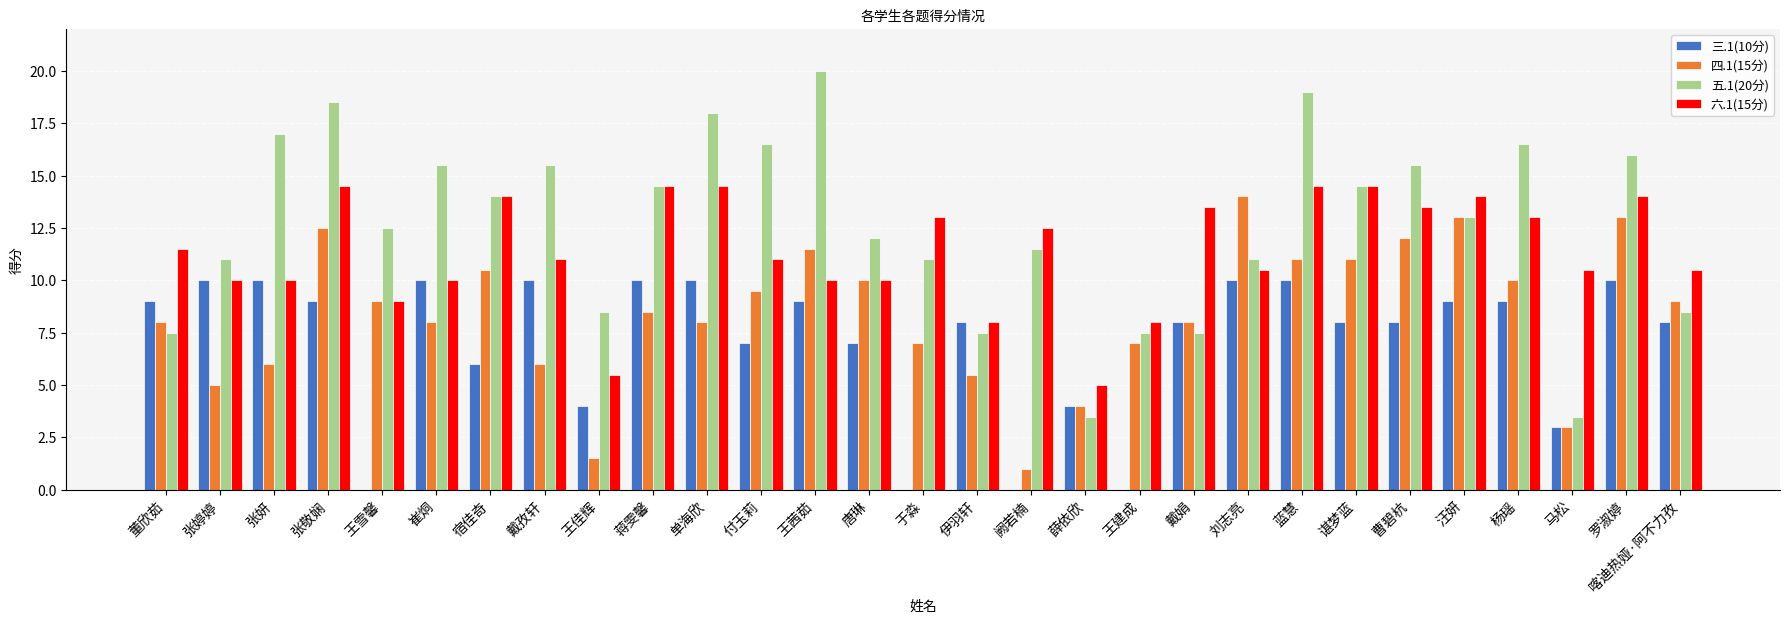

What is the approximate value of 三.1(10分) at 董欣茹?

9.0